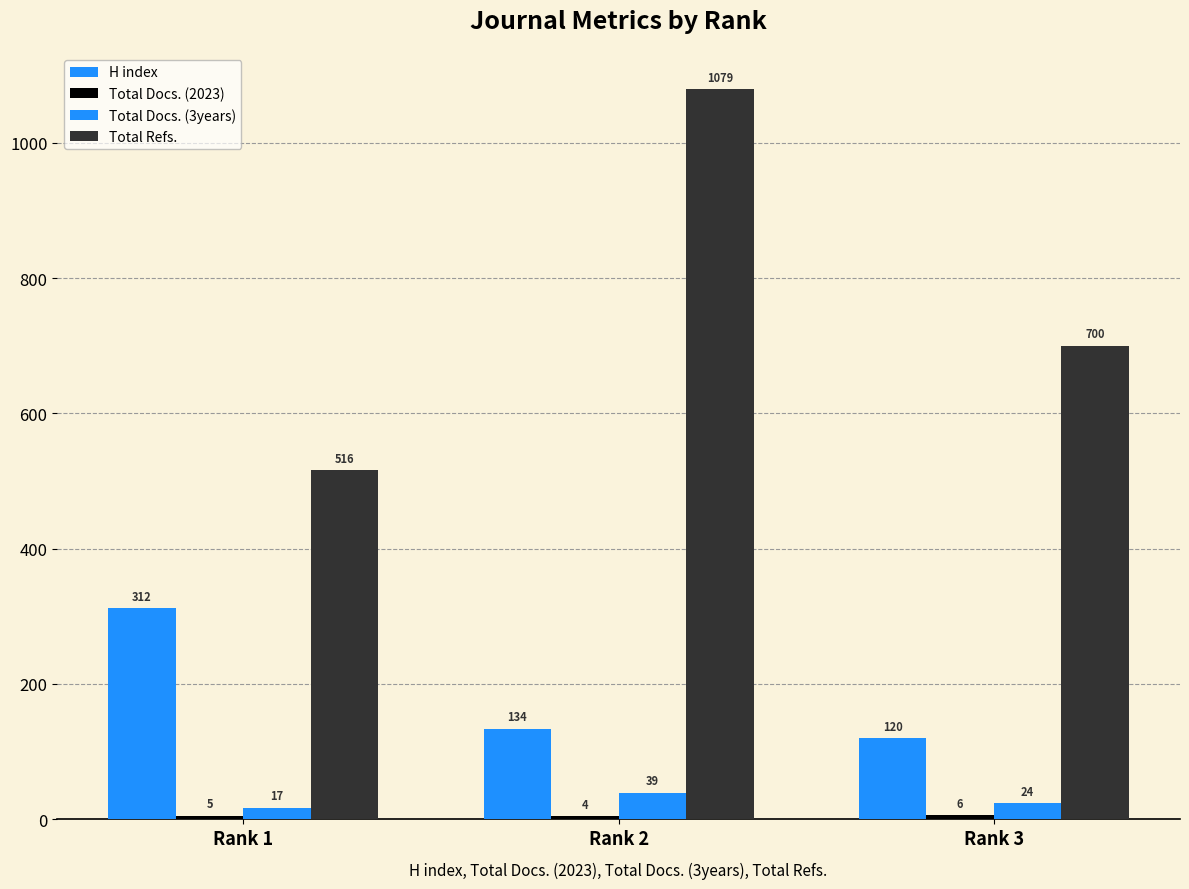

How many bars are there in each group?

4